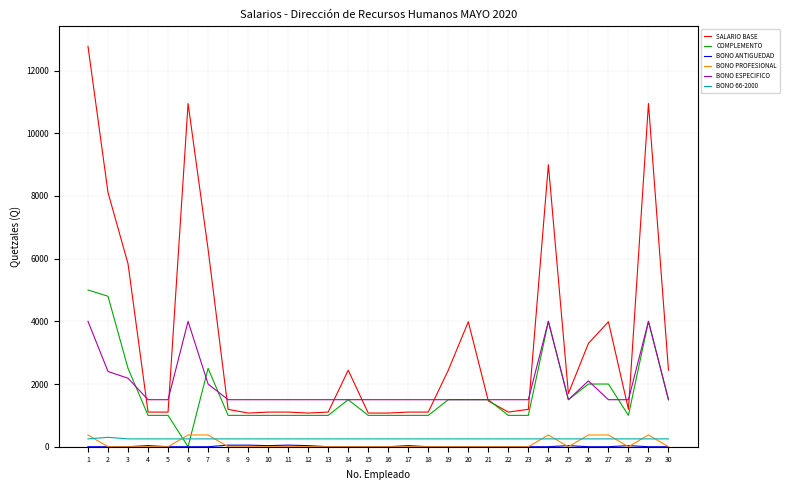

What is the value of the BONO 66-2000 point at the 8th from the left?

250.0